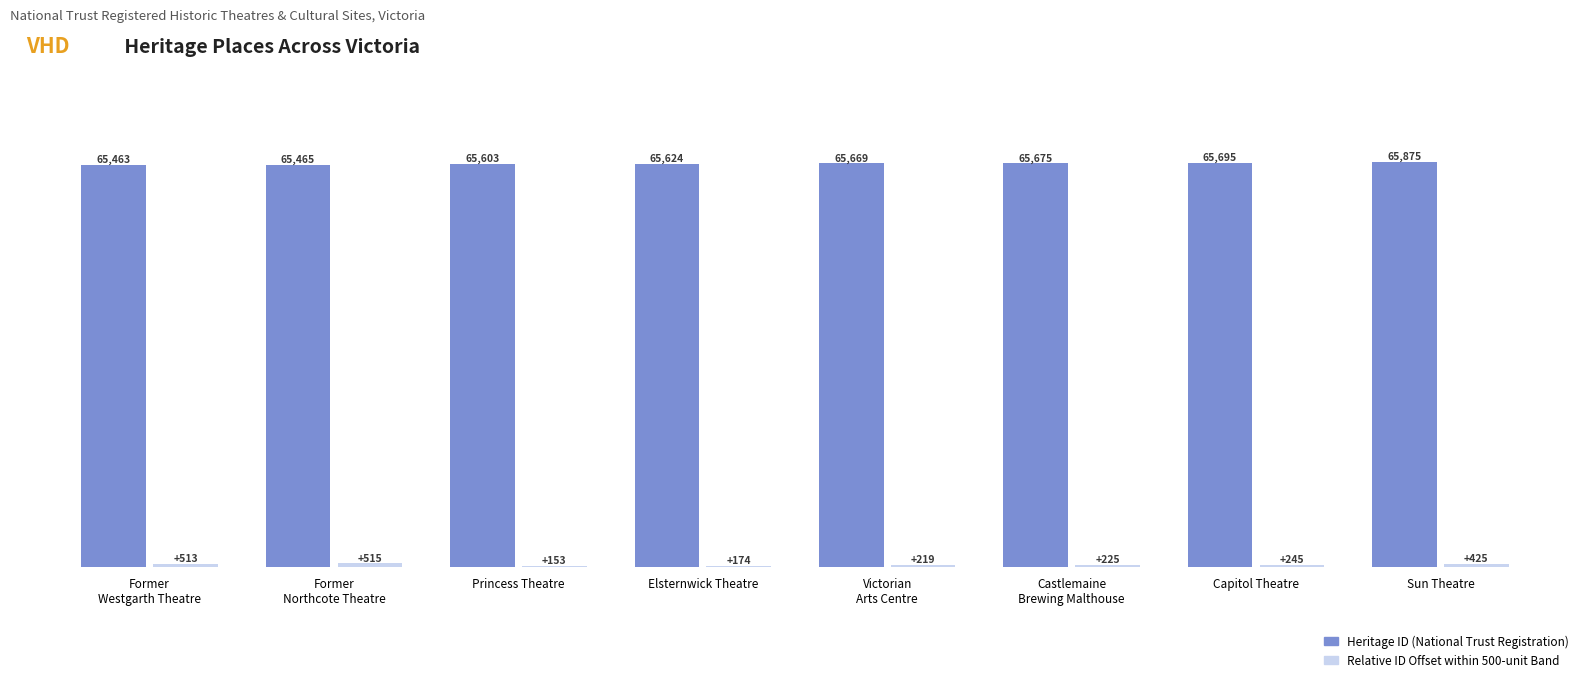

How many data points does each series have?

8